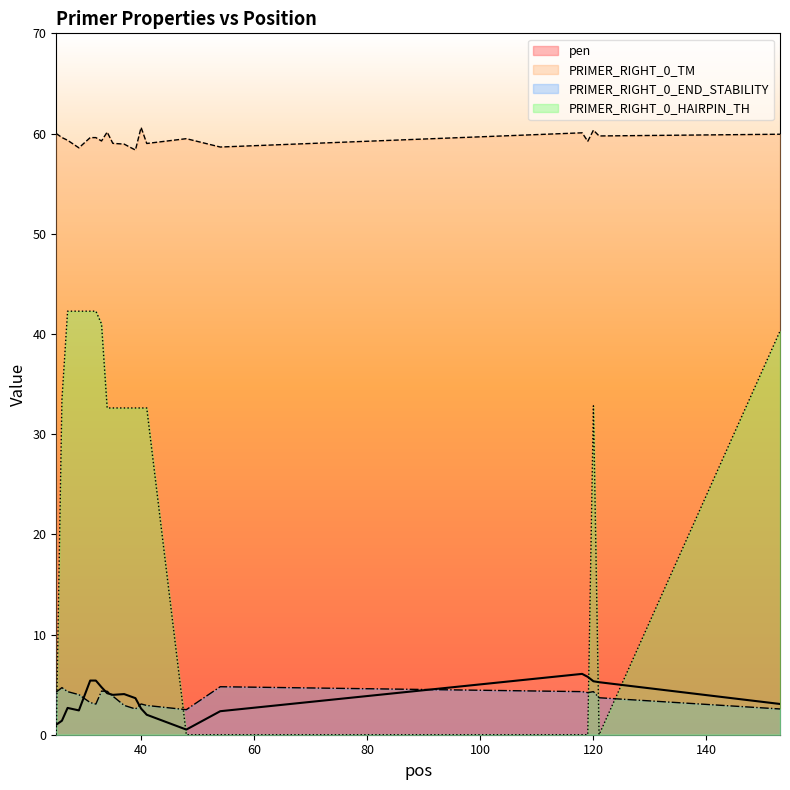

Reading left to right, what are all the values shown in this chart?

pen: 1.0	1.4	2.7	2.4	5.4	5.4	4.7	4.1	4.0	4.1	3.6	2.6	2.0	0.5	2.3	6.1	5.8	5.3	5.2	3.1
PRIMER_RIGHT_0_TM: 60.0	59.6	59.3	58.6	59.6	59.6	59.3	60.1	59.0	58.9	58.4	60.6	59.0	59.5	58.7	60.1	59.2	60.3	59.8	59.9
PRIMER_RIGHT_0_END_STABILITY: 4.3	4.7	4.3	4.0	3.2	3.1	4.3	4.3	3.9	2.9	2.6	3.1	2.9	2.5	4.8	4.3	4.2	4.3	3.7	2.6
PRIMER_RIGHT_0_HAIRPIN_TH: 0.0	33.4	42.3	42.3	42.3	42.3	41.0	32.6	32.6	32.6	32.6	32.6	32.6	0.0	0.0	0.0	0.0	32.8	0.0	40.3